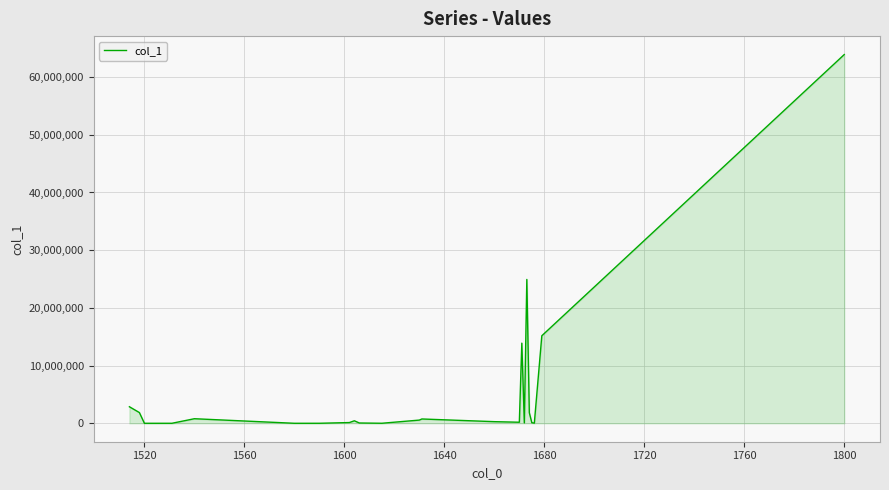

What is the maximum value shown in the chart?

63907018